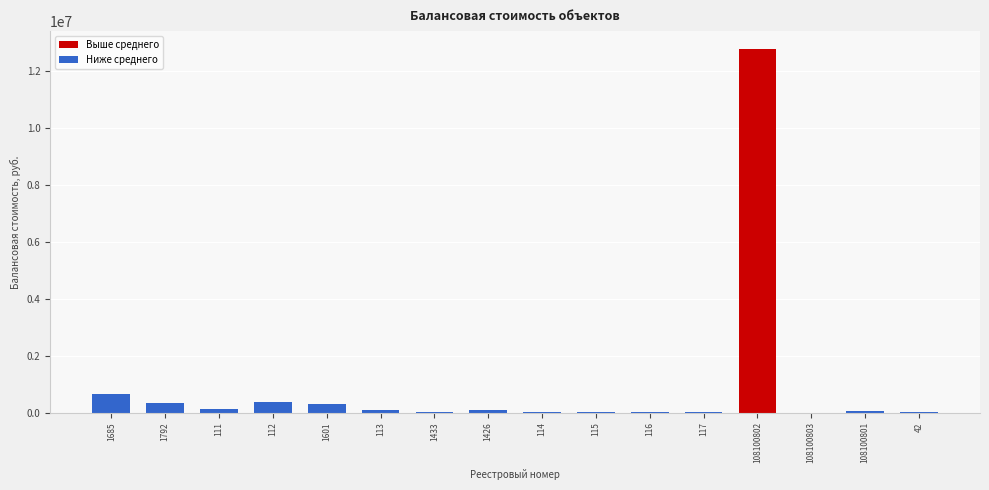

At which category does the chart reach its peak across all series?

108100802